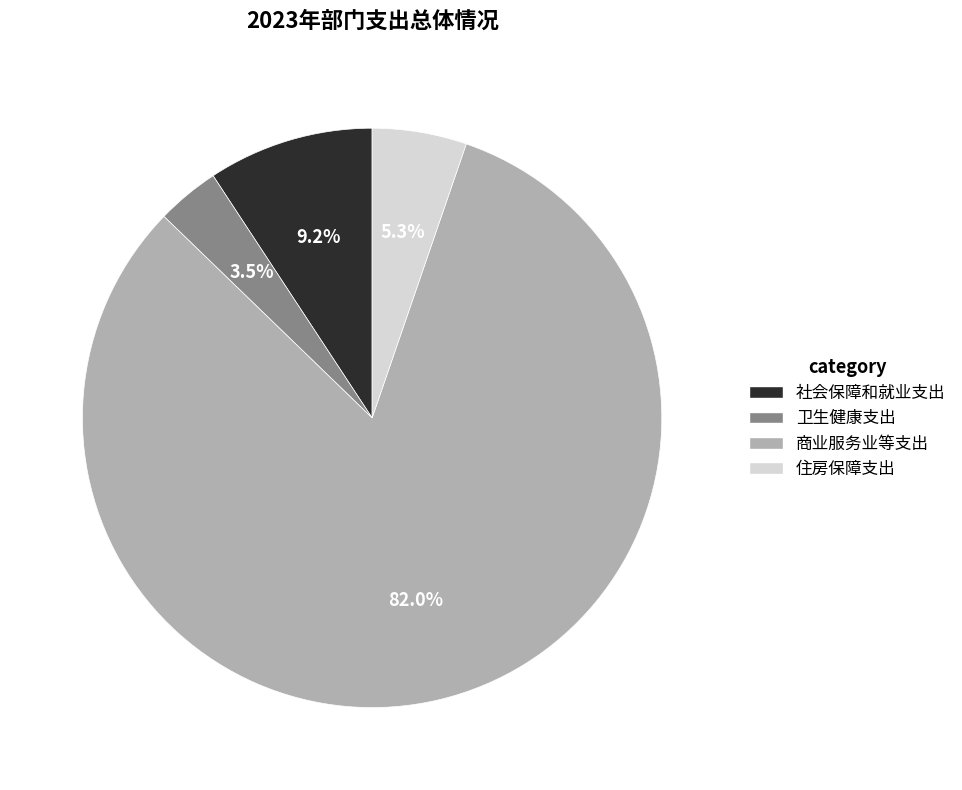

The 社会保障和就业支出 slice represents 9% of the pie. True or false?

True